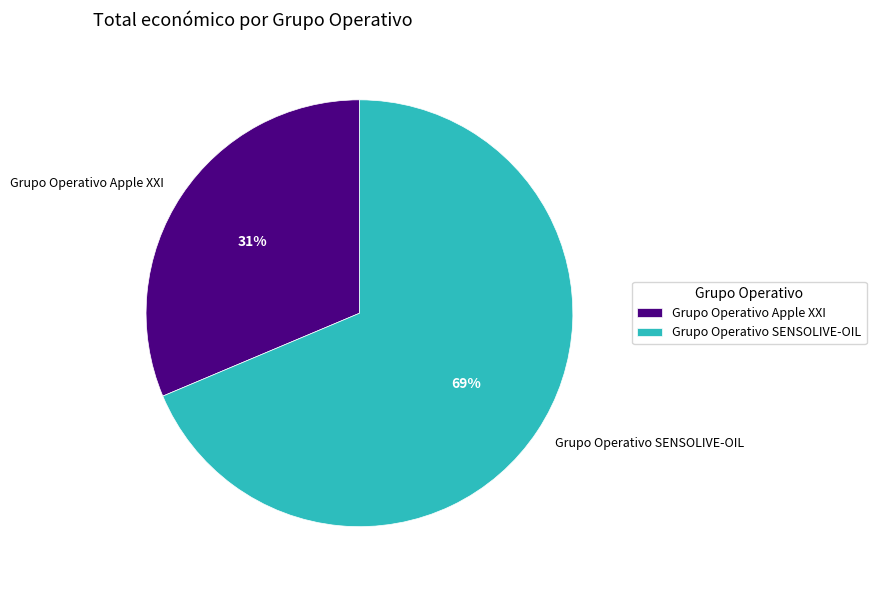

Is there a majority slice in this chart?

Yes